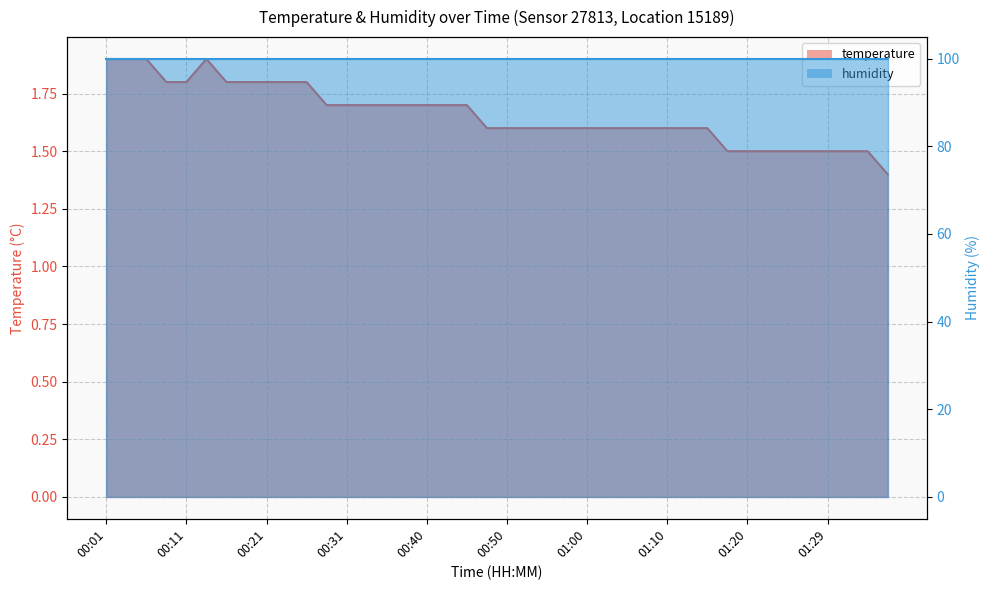

Which category has the lowest value across all series?

01:40